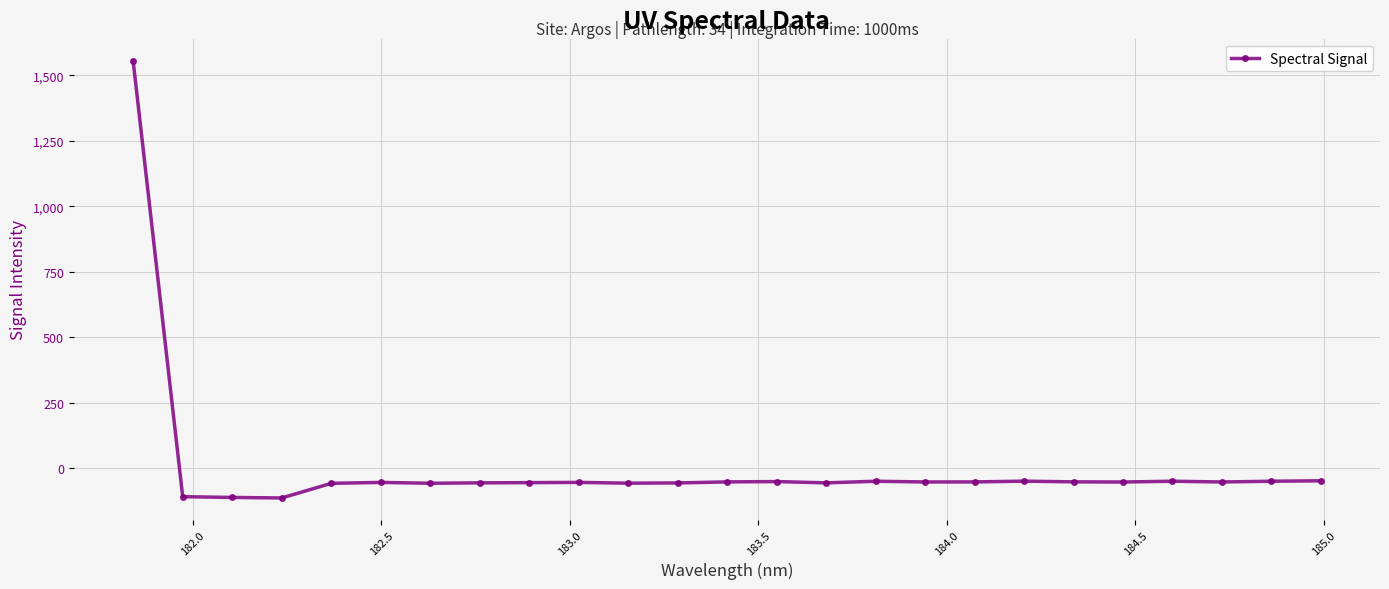

What is the minimum value shown in the chart?

-113.5